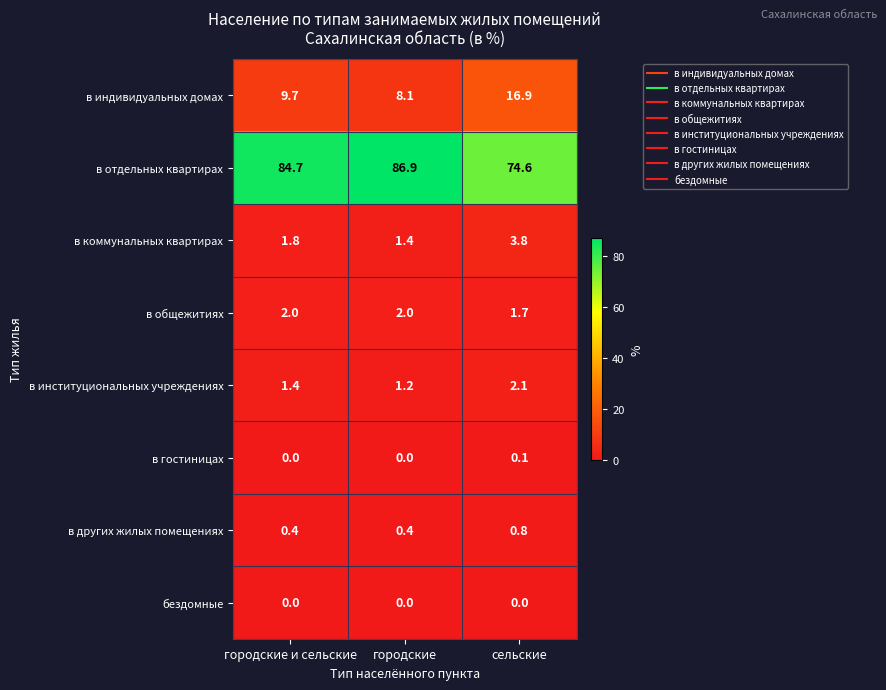

What is the difference between the highest and lowest values at городские?

86.9